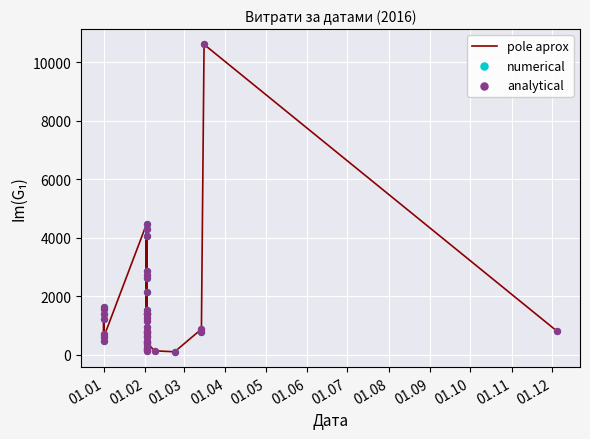

Which series reaches the minimum Y coordinate?

pole aprox